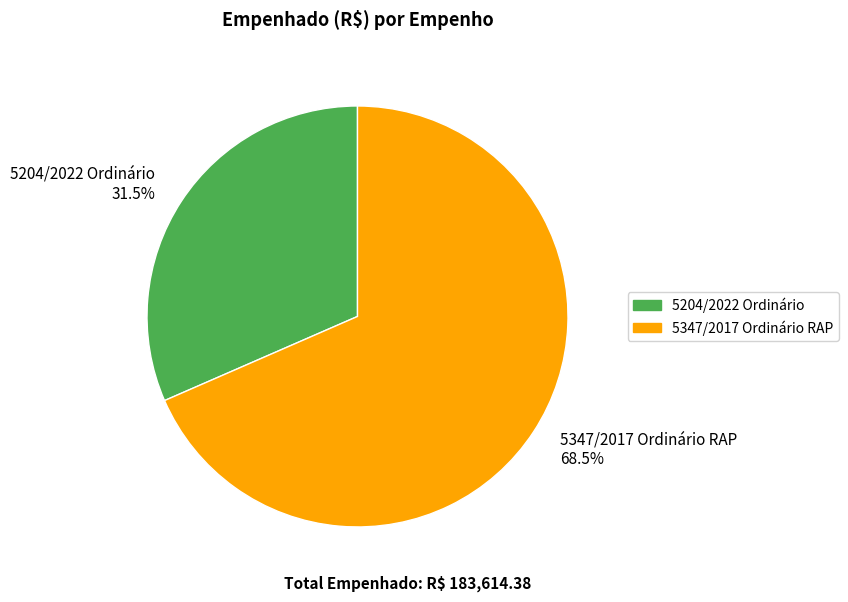

How many segments does this pie chart have?

2